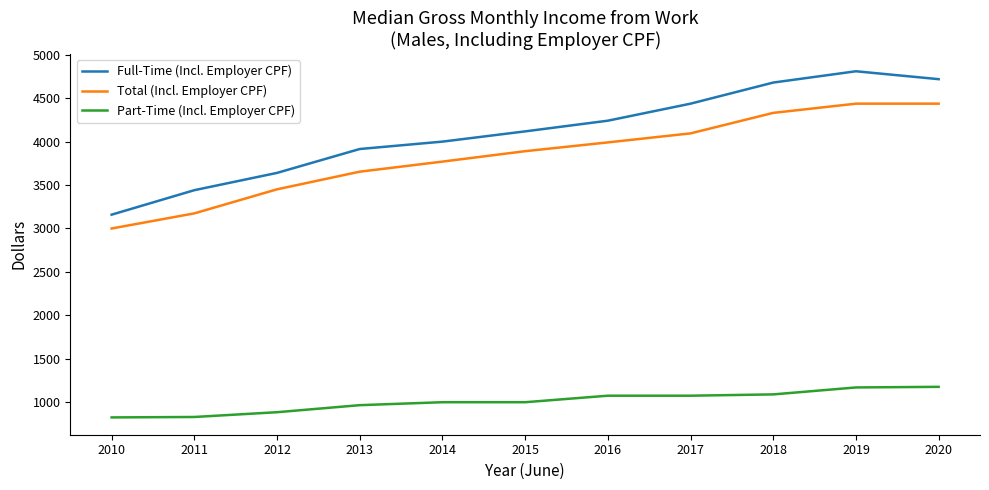

What is the difference between the highest and lowest values at 2020?

3542